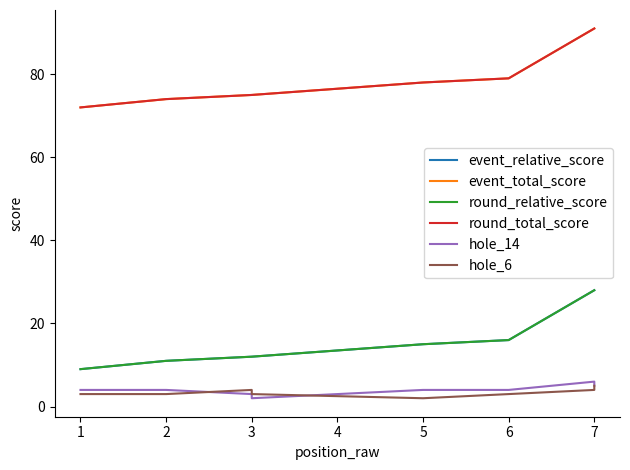

True or false: hole_6 has a value of 5 at 3.

False